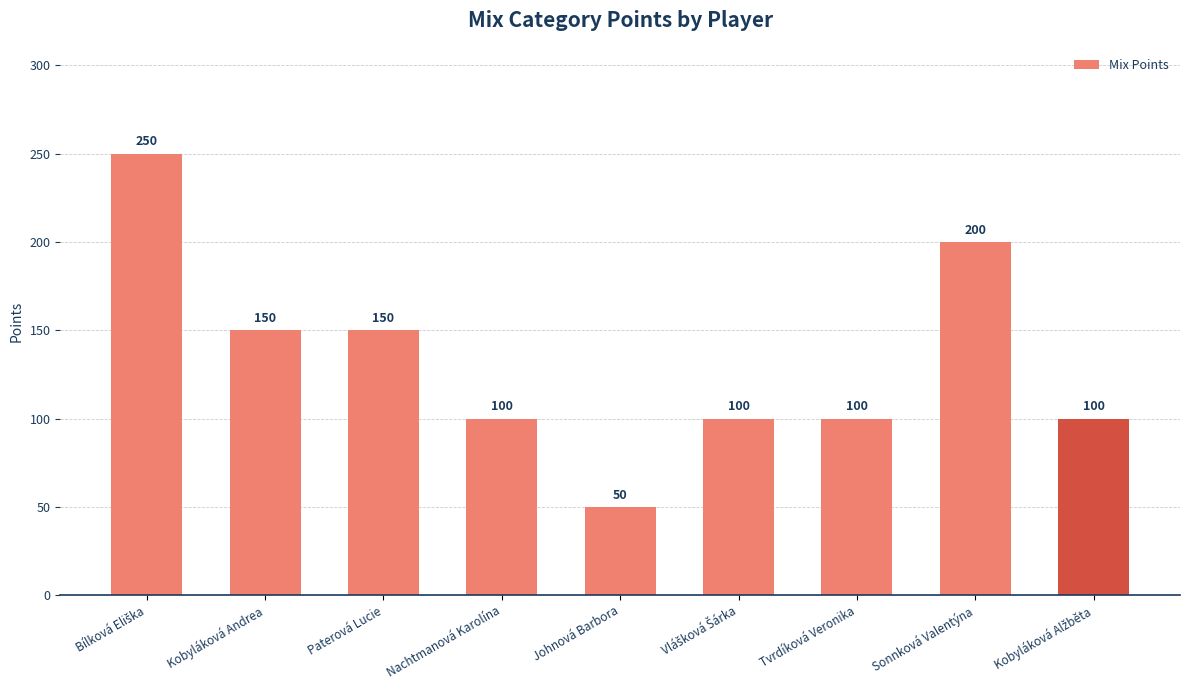

What is the approximate value at Nachtmanová Karolína?

100